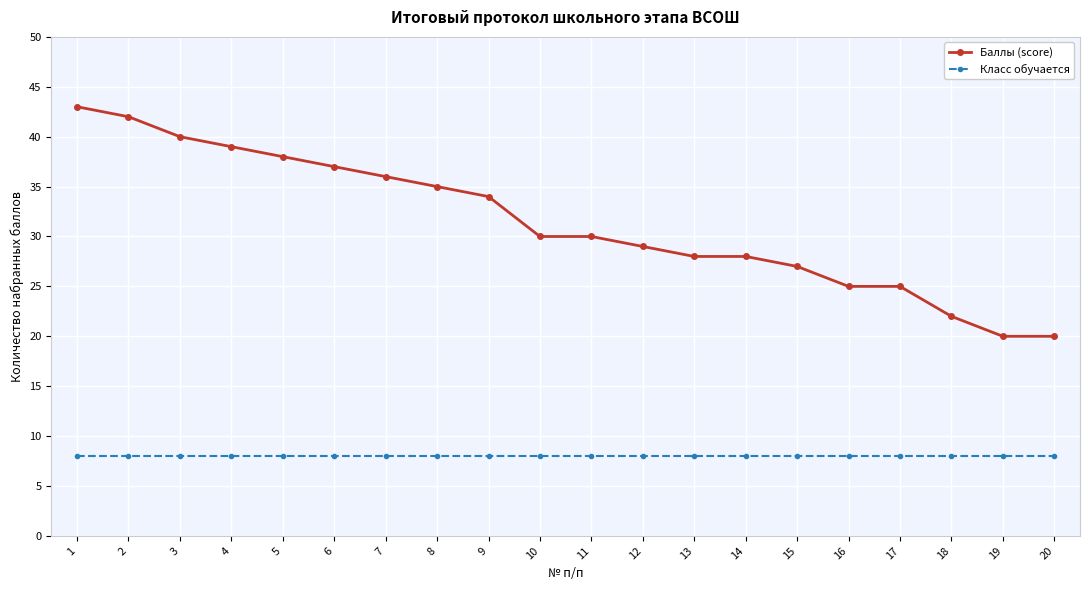

True or false: Баллы (score) has a value of 29 at 18.

False